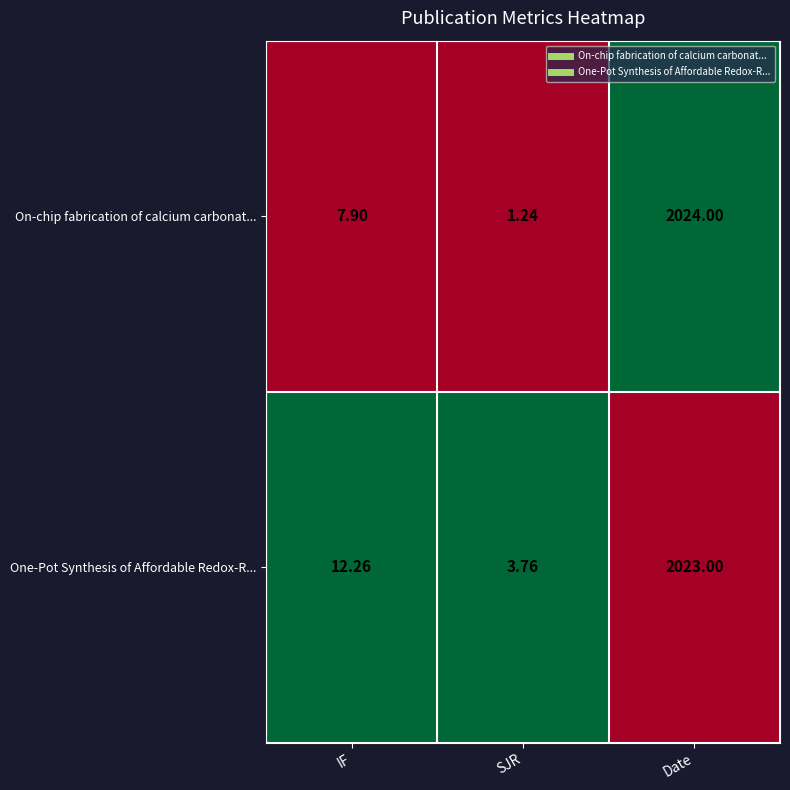

Rank the series by their maximum value, from lowest to highest.

One-Pot Synthesis of Affordable Redox-R..., On-chip fabrication of calcium carbonat...